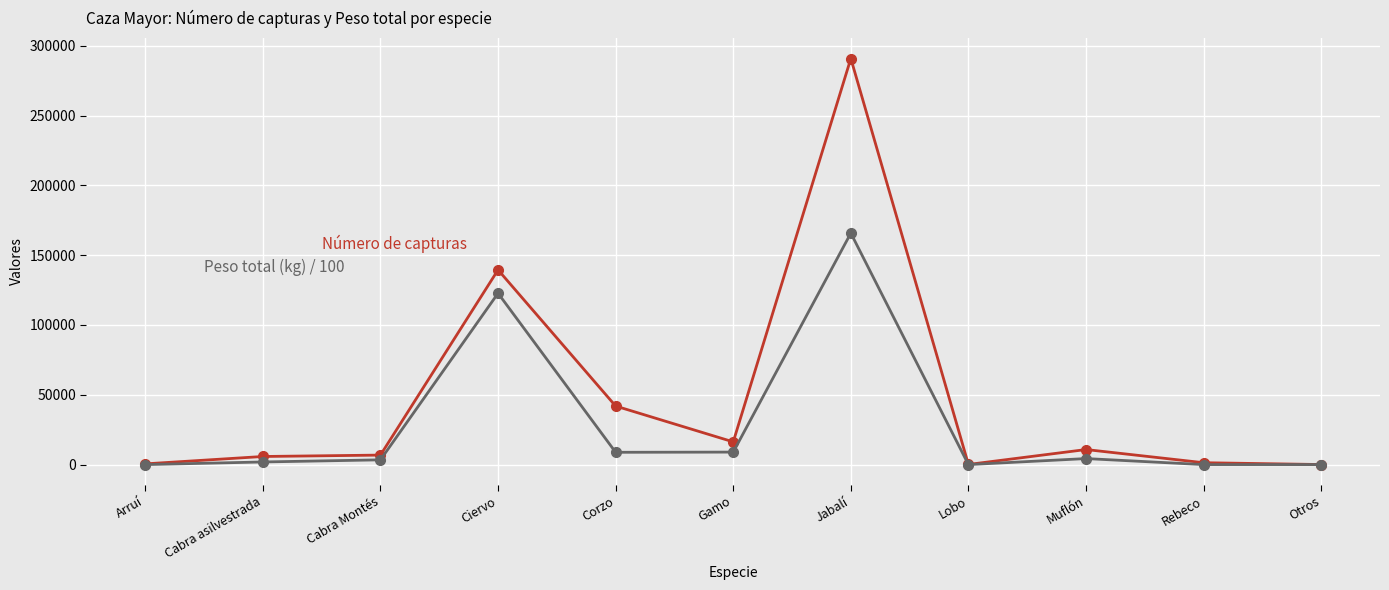

What is the greatest value displayed?

290844.0